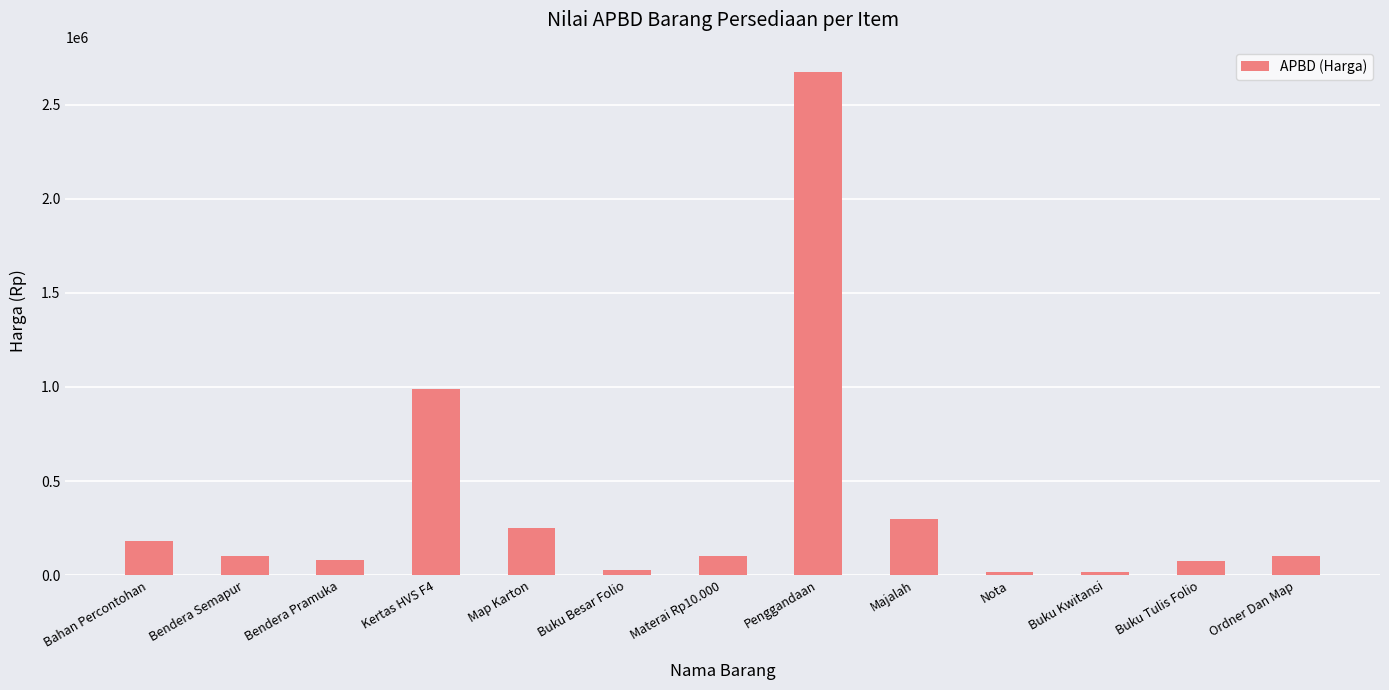

What is the difference between the values at Materai Rp10.000 and Nota?

85000